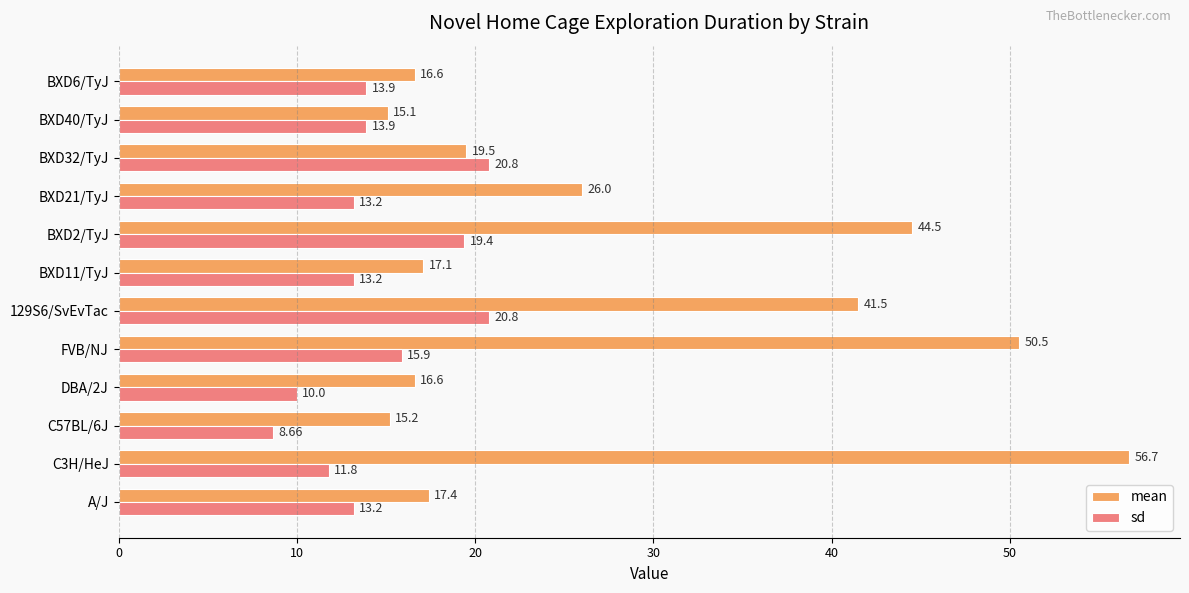

Rank the series by their maximum value, from lowest to highest.

sd, mean